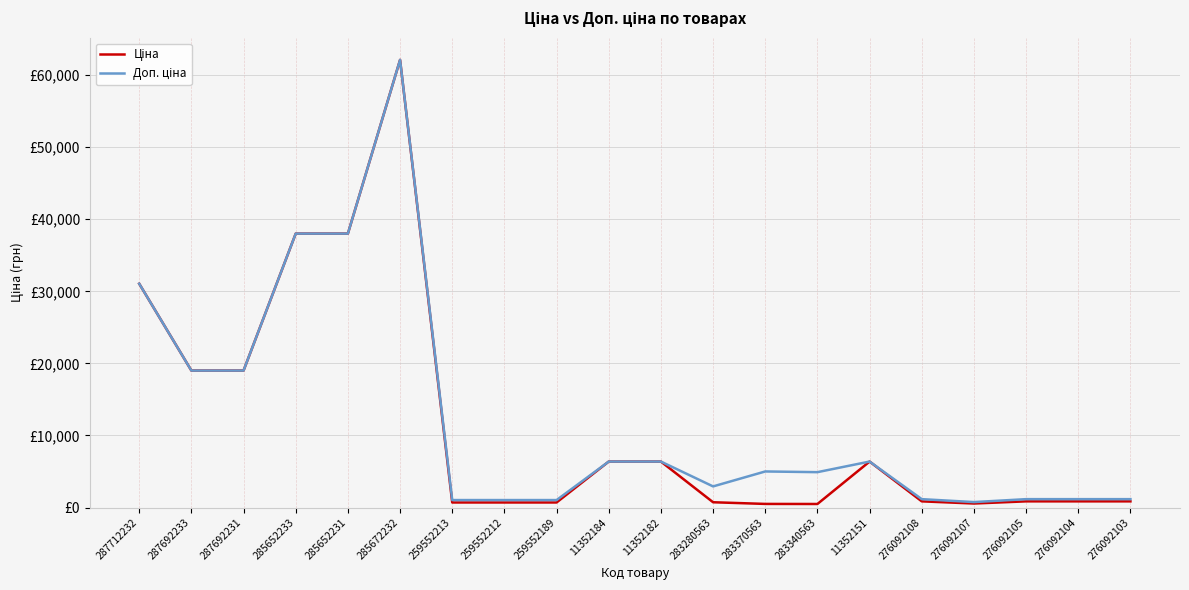

Reading right to left, extract all data points from this chart.

Ціна: 276092103=857.9	276092104=857.9	276092105=857.9	276092107=557.6	276092108=857.9	11352151=6378.9	283340563=490.8	283370563=500.5	283280563=732.5	11352182=6378.9	11352184=6378.9	259552189=701.4	259552212=701.4	259552213=701.4	285672232=62116.9	285652231=38011.3	285652233=38011.3	287692231=19005.7	287692233=19005.7	287712232=31058.4
Доп. ціна: 276092103=1162.5	276092104=1162.5	276092105=1162.5	276092107=756.0	276092108=1162.5	11352151=6378.9	283340563=4907.7	283370563=5005.4	283280563=2930.0	11352182=6378.9	11352184=6378.9	259552189=1036.0	259552212=1036.0	259552213=1036.0	285672232=62116.9	285652231=38011.3	285652233=38011.3	287692231=19005.7	287692233=19005.7	287712232=31058.4